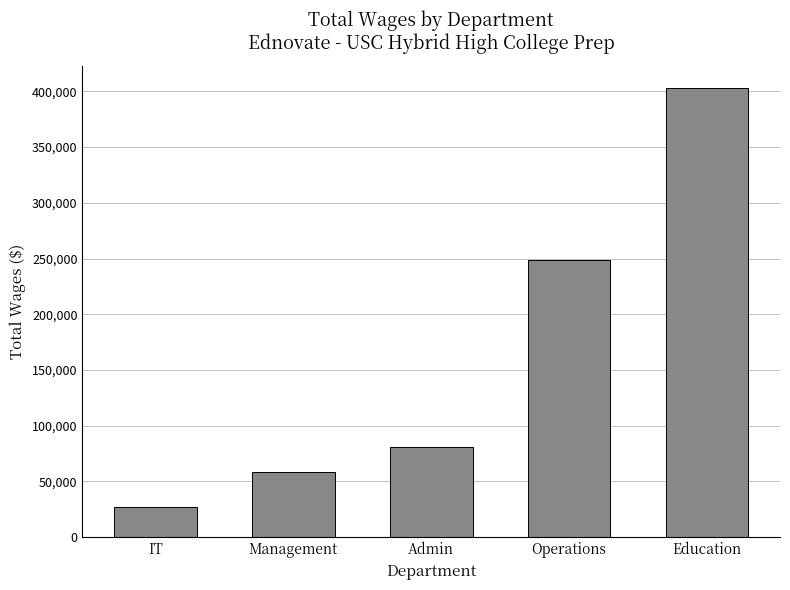

Approximately how many times larger is the value at IT compared to Education?

0.1